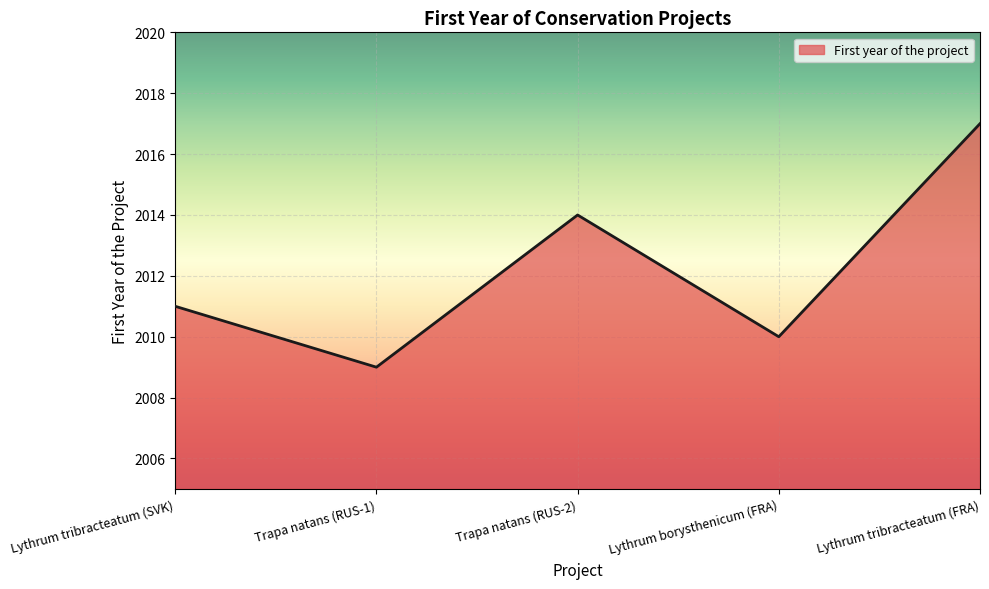

Is it true that the value at Trapa natans (RUS-2) is 735?

False